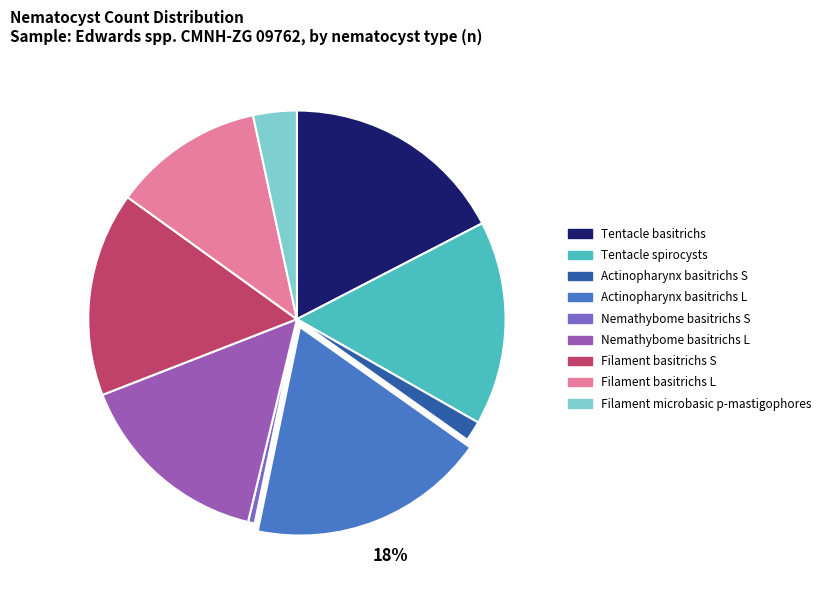

To the nearest percent, what percentage of the pie is Filament basitrichs S?

16%